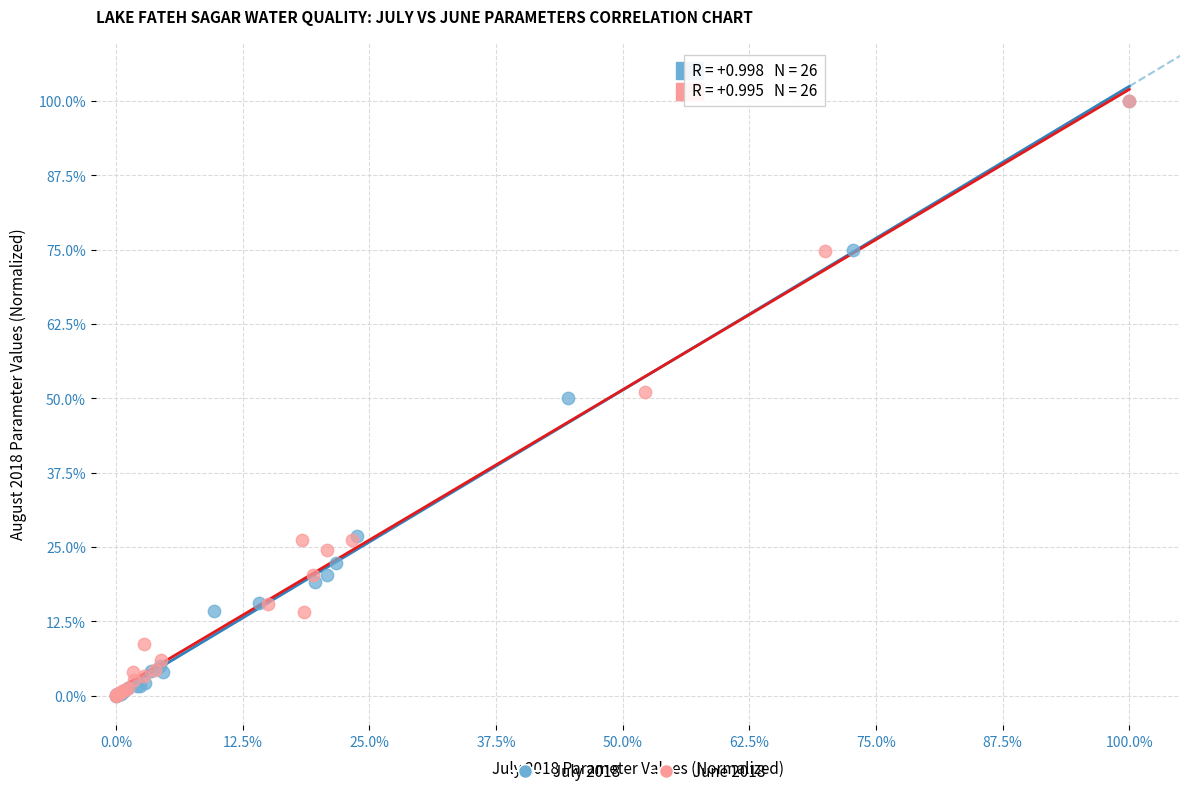

What are all the series names shown in the legend?

July 2018, June 2018